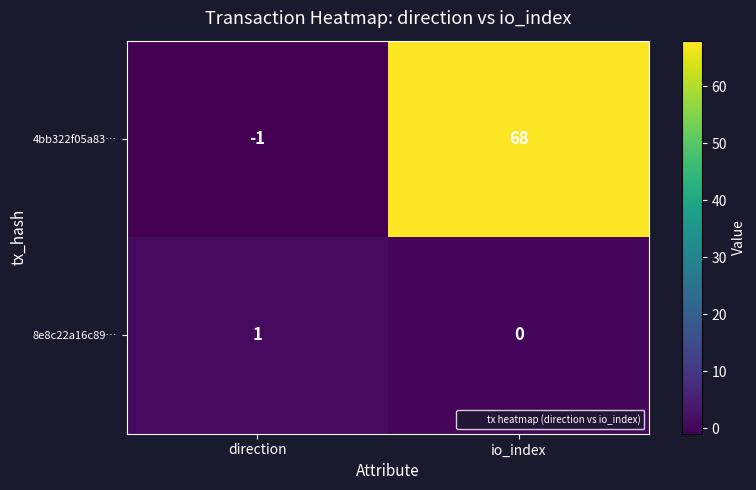

At how many categories does at least one series exceed 4?

1